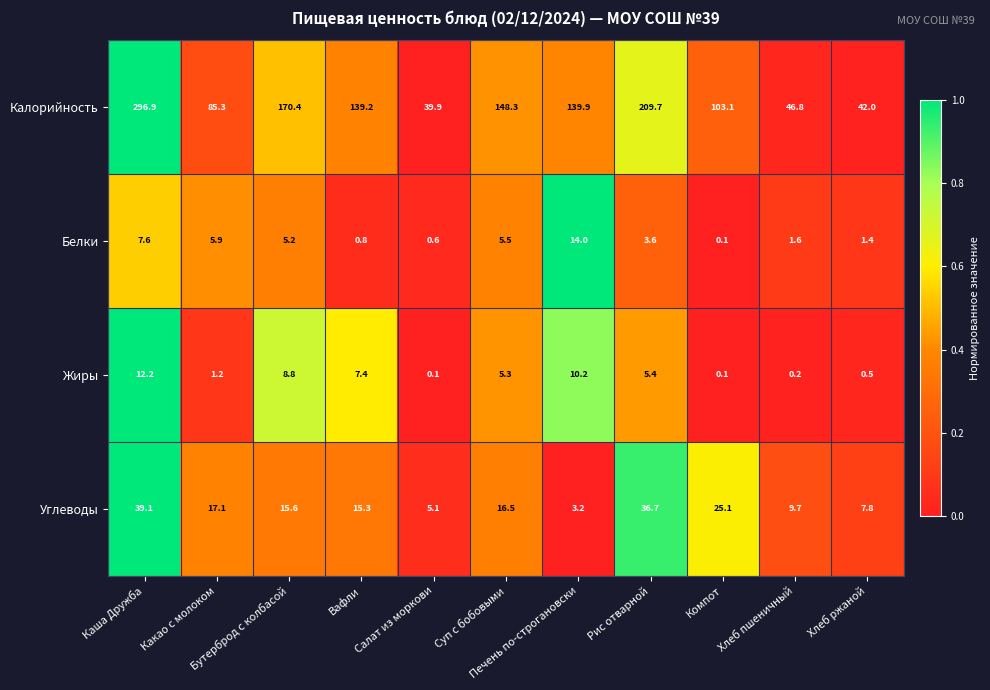

What is the difference between the maximum and minimum values in the Жиры series?

12.1